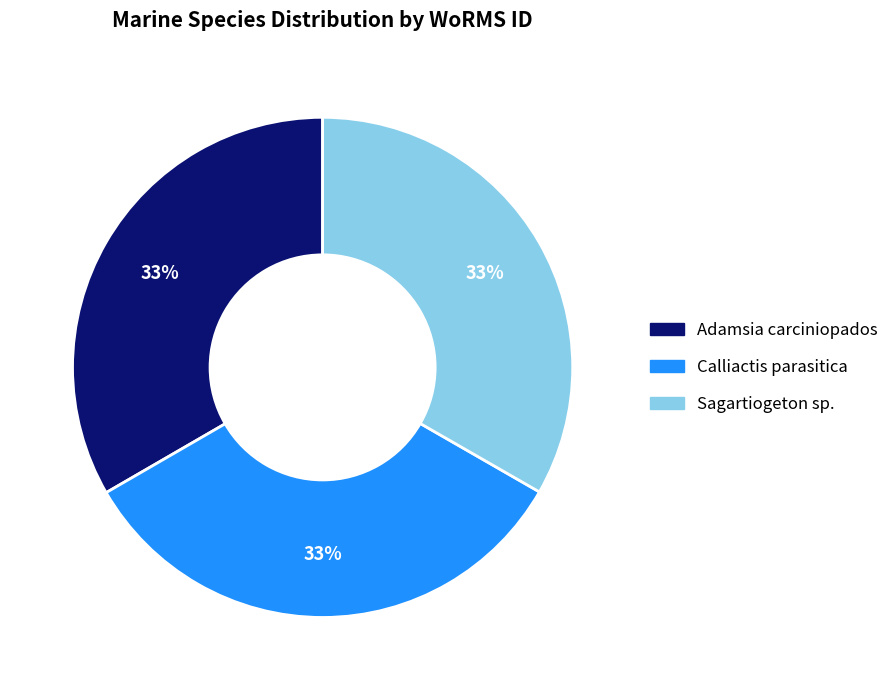

What is the ratio of the value at Adamsia carciniopados to the value at Sagartiogeton sp.?

1.0